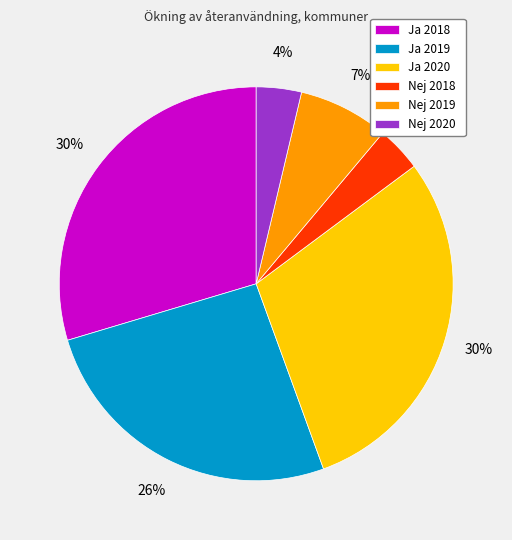

Is the sum of Nej 2019 and Ja 2020 greater than half?

No